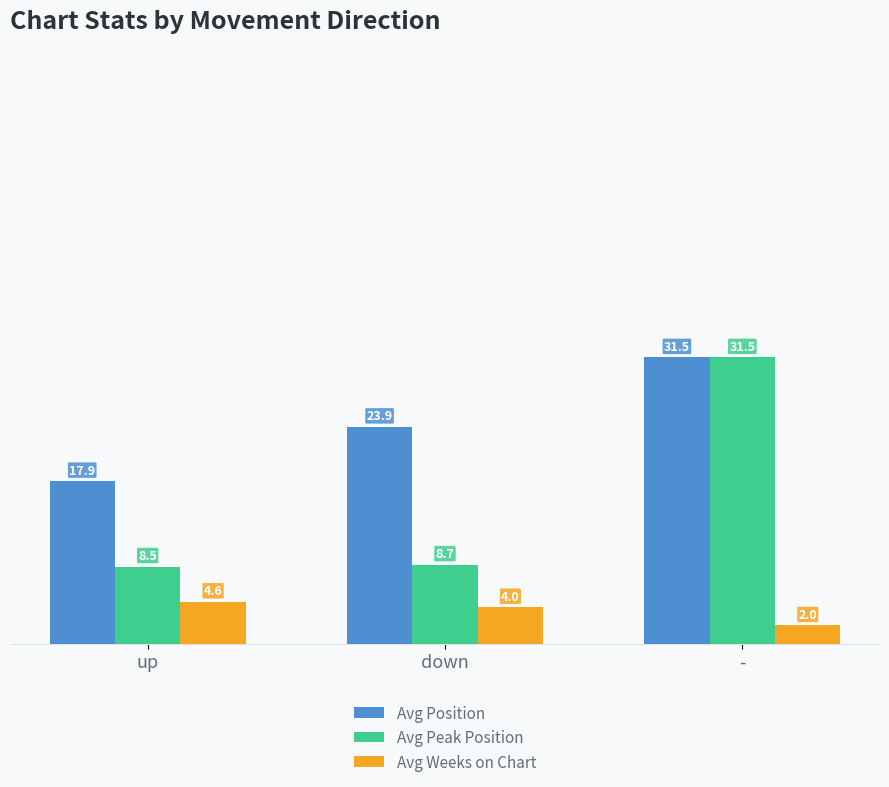

At up, list the series in order from largest to smallest.

Avg Position, Avg Peak Position, Avg Weeks on Chart